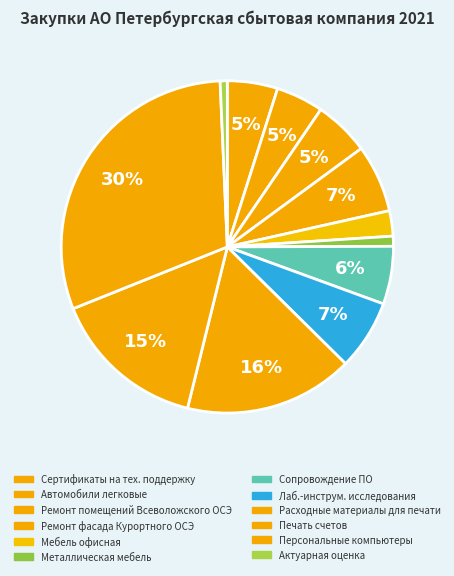

Is there a majority slice in this chart?

No